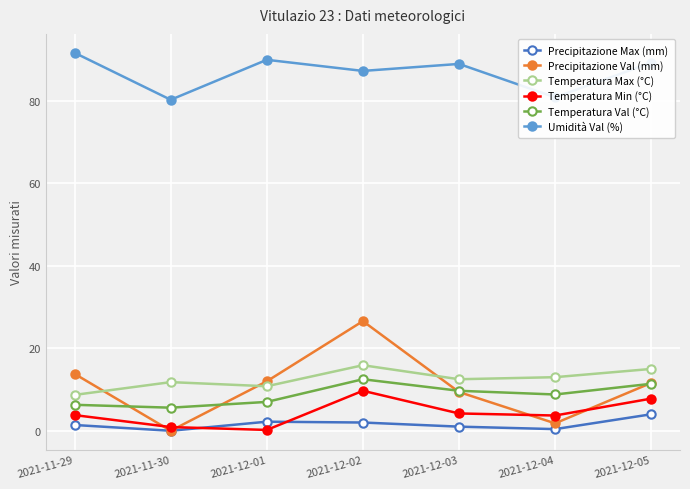

Which category has the highest value across all series?

2021-11-29